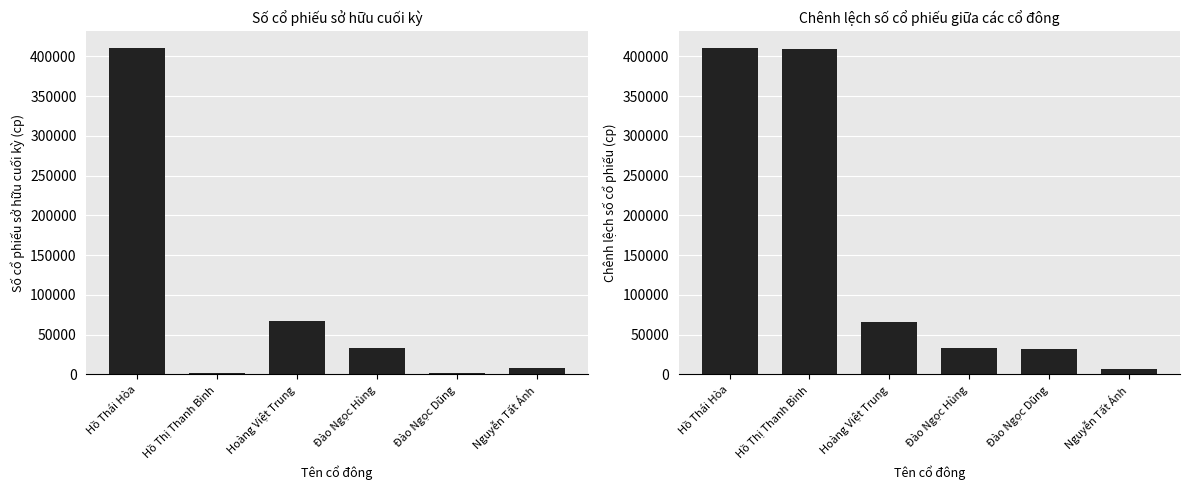

Which has a higher value, Hồ Thị Thanh Bình or Đào Ngọc Hùng?

Đào Ngọc Hùng